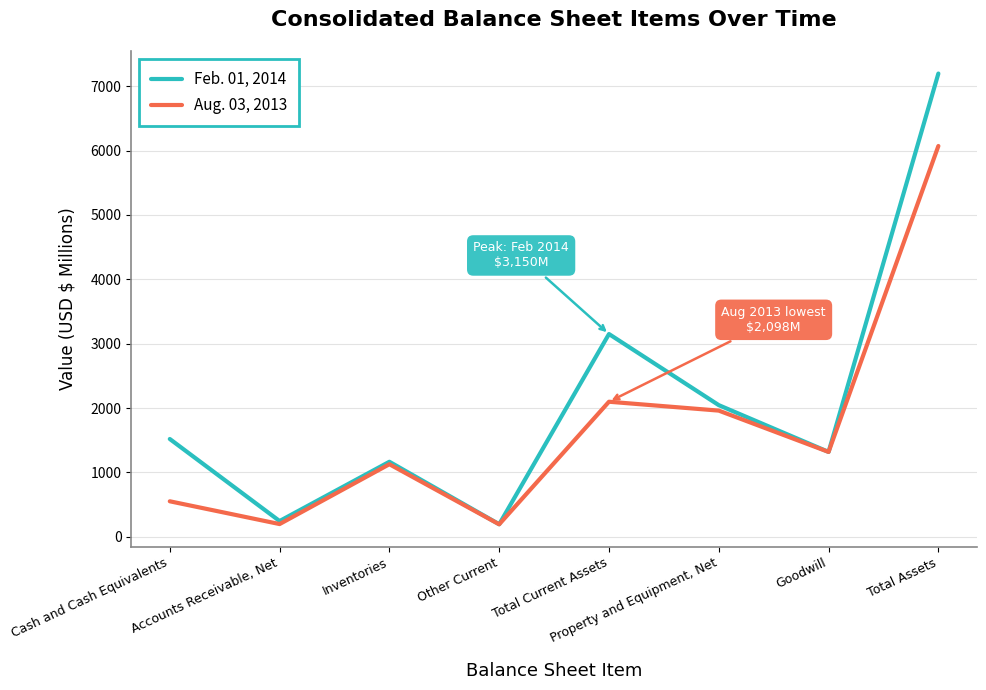

What is the difference between the maximum and minimum values in the Feb. 01, 2014 series?

7004